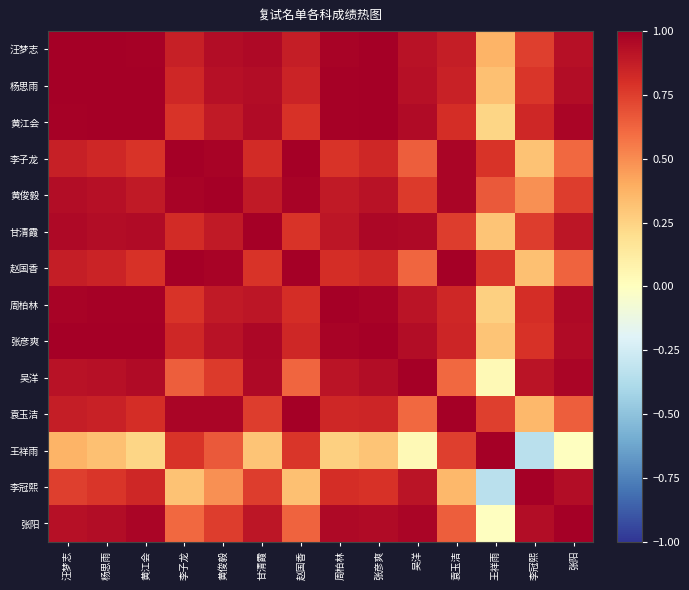

Reading right to left, list all the values displayed in this chart.

汪梦志: 张阳=0.9	李冠熙=0.7	王祥雨=0.4	袁玉洁=0.9	吴洋=0.9	张彦爽=1.0	周柏林=1.0	赵国香=0.9	甘清霞=1.0	黄俊毅=0.9	李子龙=0.9	黄江会=1.0	杨思雨=1.0	汪梦志=1.0
杨思雨: 张阳=0.9	李冠熙=0.8	王祥雨=0.3	袁玉洁=0.9	吴洋=0.9	张彦爽=1.0	周柏林=1.0	赵国香=0.8	甘清霞=0.9	黄俊毅=0.9	李子龙=0.8	黄江会=1.0	杨思雨=1.0	汪梦志=1.0
黄江会: 张阳=1.0	李冠熙=0.8	王祥雨=0.2	袁玉洁=0.8	吴洋=1.0	张彦爽=1.0	周柏林=1.0	赵国香=0.8	甘清霞=0.9	黄俊毅=0.9	李子龙=0.8	黄江会=1.0	杨思雨=1.0	汪梦志=1.0
李子龙: 张阳=0.6	李冠熙=0.3	王祥雨=0.8	袁玉洁=1.0	吴洋=0.6	张彦爽=0.8	周柏林=0.8	赵国香=1.0	甘清霞=0.8	黄俊毅=1.0	李子龙=1.0	黄江会=0.8	杨思雨=0.8	汪梦志=0.9
黄俊毅: 张阳=0.8	李冠熙=0.5	王祥雨=0.7	袁玉洁=1.0	吴洋=0.8	张彦爽=0.9	周柏林=0.9	赵国香=1.0	甘清霞=0.9	黄俊毅=1.0	李子龙=1.0	黄江会=0.9	杨思雨=0.9	汪梦志=0.9
甘清霞: 张阳=0.9	李冠熙=0.8	王祥雨=0.3	袁玉洁=0.8	吴洋=1.0	张彦爽=1.0	周柏林=0.9	赵国香=0.8	甘清霞=1.0	黄俊毅=0.9	李子龙=0.8	黄江会=0.9	杨思雨=0.9	汪梦志=1.0
赵国香: 张阳=0.6	李冠熙=0.3	王祥雨=0.8	袁玉洁=1.0	吴洋=0.6	张彦爽=0.8	周柏林=0.8	赵国香=1.0	甘清霞=0.8	黄俊毅=1.0	李子龙=1.0	黄江会=0.8	杨思雨=0.8	汪梦志=0.9
周柏林: 张阳=1.0	李冠熙=0.8	王祥雨=0.3	袁玉洁=0.8	吴洋=0.9	张彦爽=1.0	周柏林=1.0	赵国香=0.8	甘清霞=0.9	黄俊毅=0.9	李子龙=0.8	黄江会=1.0	杨思雨=1.0	汪梦志=1.0
张彦爽: 张阳=1.0	李冠熙=0.8	王祥雨=0.3	袁玉洁=0.8	吴洋=0.9	张彦爽=1.0	周柏林=1.0	赵国香=0.8	甘清霞=1.0	黄俊毅=0.9	李子龙=0.8	黄江会=1.0	杨思雨=1.0	汪梦志=1.0
吴洋: 张阳=1.0	李冠熙=0.9	王祥雨=0.0	袁玉洁=0.6	吴洋=1.0	张彦爽=0.9	周柏林=0.9	赵国香=0.6	甘清霞=1.0	黄俊毅=0.8	李子龙=0.6	黄江会=1.0	杨思雨=0.9	汪梦志=0.9
袁玉洁: 张阳=0.6	李冠熙=0.4	王祥雨=0.7	袁玉洁=1.0	吴洋=0.6	张彦爽=0.8	周柏林=0.8	赵国香=1.0	甘清霞=0.8	黄俊毅=1.0	李子龙=1.0	黄江会=0.8	杨思雨=0.9	汪梦志=0.9
王祥雨: 张阳=-0.0	李冠熙=-0.3	王祥雨=1.0	袁玉洁=0.7	吴洋=0.0	张彦爽=0.3	周柏林=0.3	赵国香=0.8	甘清霞=0.3	黄俊毅=0.7	李子龙=0.8	黄江会=0.2	杨思雨=0.3	汪梦志=0.4
李冠熙: 张阳=0.9	李冠熙=1.0	王祥雨=-0.3	袁玉洁=0.4	吴洋=0.9	张彦爽=0.8	周柏林=0.8	赵国香=0.3	甘清霞=0.8	黄俊毅=0.5	李子龙=0.3	黄江会=0.8	杨思雨=0.8	汪梦志=0.7
张阳: 张阳=1.0	李冠熙=0.9	王祥雨=-0.0	袁玉洁=0.6	吴洋=1.0	张彦爽=1.0	周柏林=1.0	赵国香=0.6	甘清霞=0.9	黄俊毅=0.8	李子龙=0.6	黄江会=1.0	杨思雨=0.9	汪梦志=0.9